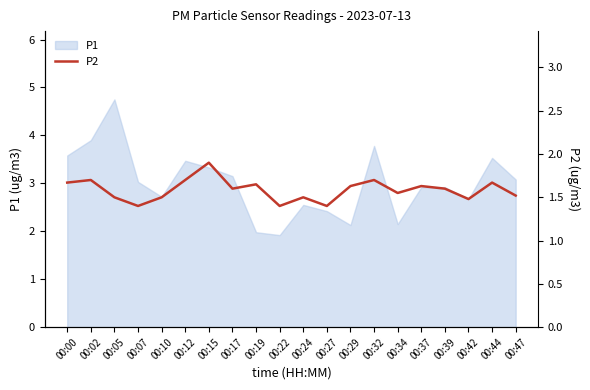

True or false: the data shows 0.4 at 00:10.

False